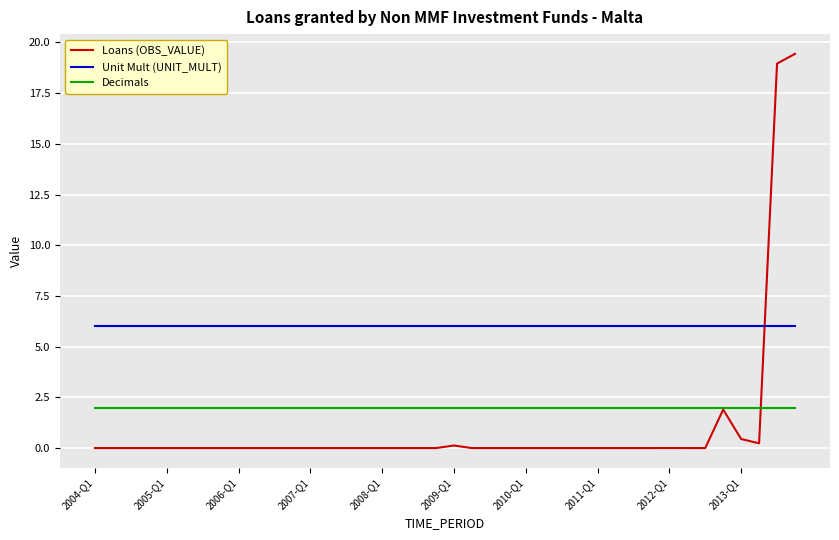

How many lines are shown in the chart?

3